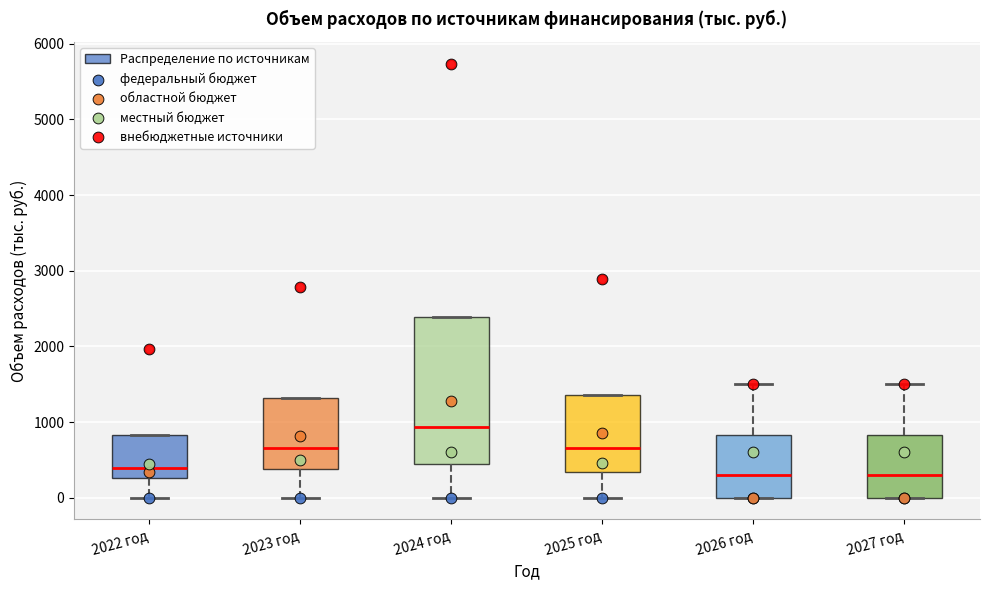

Reading left to right, transcribe this box plot: for each box, give where its median line is, the range the box spans, and where its two whiskers end, as read against the y-axis. The values are not printed on the chart, so give them approximately, as read against the axis.

2022 год: median 400, box 300 to 800, whiskers 0 to 800
2023 год: median 700, box 400 to 1300, whiskers 0 to 1300
2024 год: median 900, box 400 to 2400, whiskers 0 to 2400
2025 год: median 700, box 300 to 1400, whiskers 0 to 1400
2026 год: median 300, box 0 to 800, whiskers 0 to 1500
2027 год: median 300, box 0 to 800, whiskers 0 to 1500